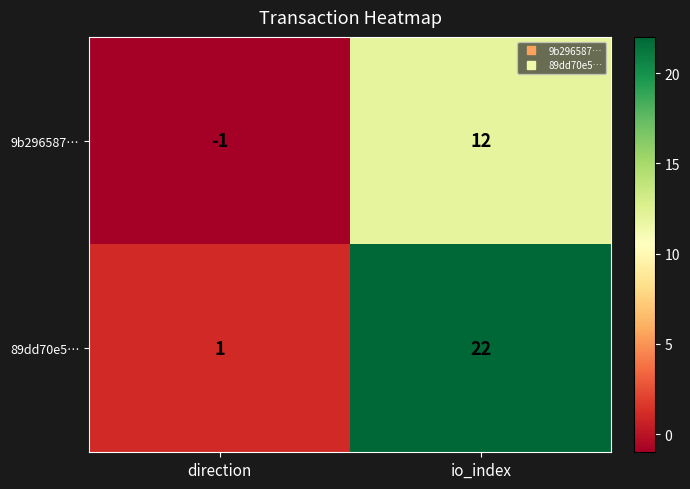

The value of 89dd70e5… at io_index is 33. True or false?

False